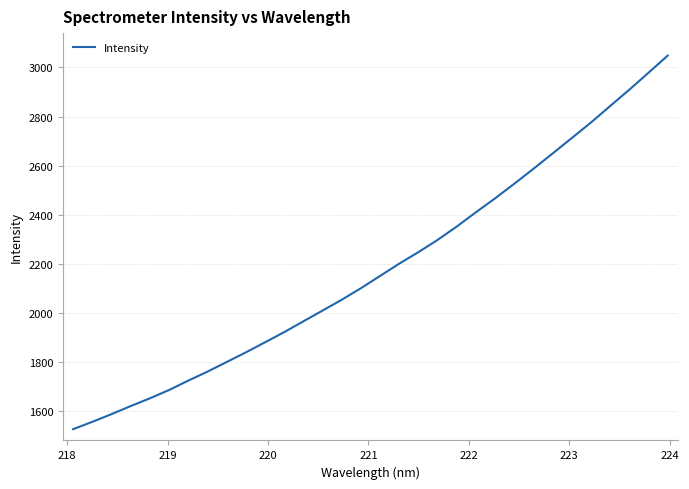

True or false: there are more than 2 points higher than both neighbors.

False